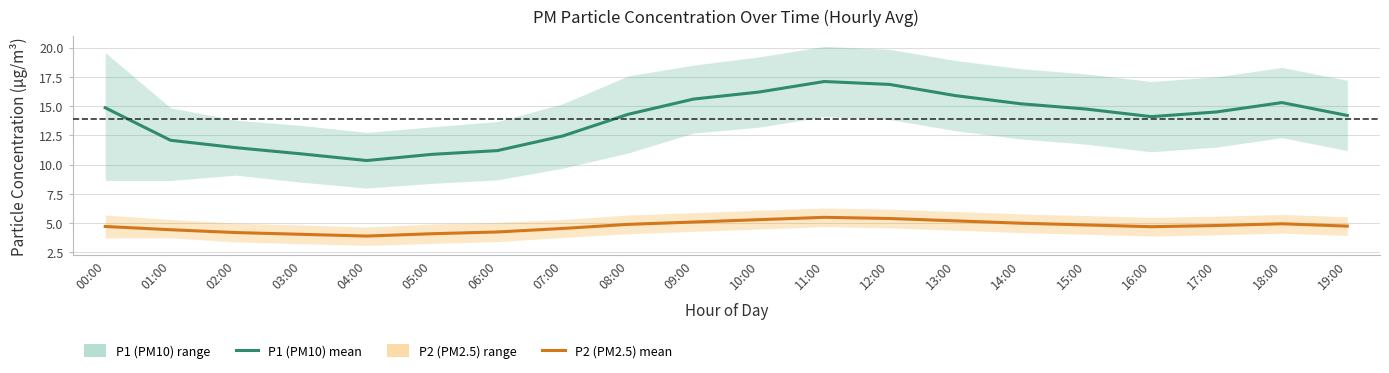

Rank the categories by P2 (PM2.5) mean value from lowest to highest.

04:00, 03:00, 05:00, 02:00, 06:00, 01:00, 07:00, 16:00, 00:00, 19:00, 17:00, 15:00, 08:00, 18:00, 14:00, 09:00, 13:00, 10:00, 12:00, 11:00